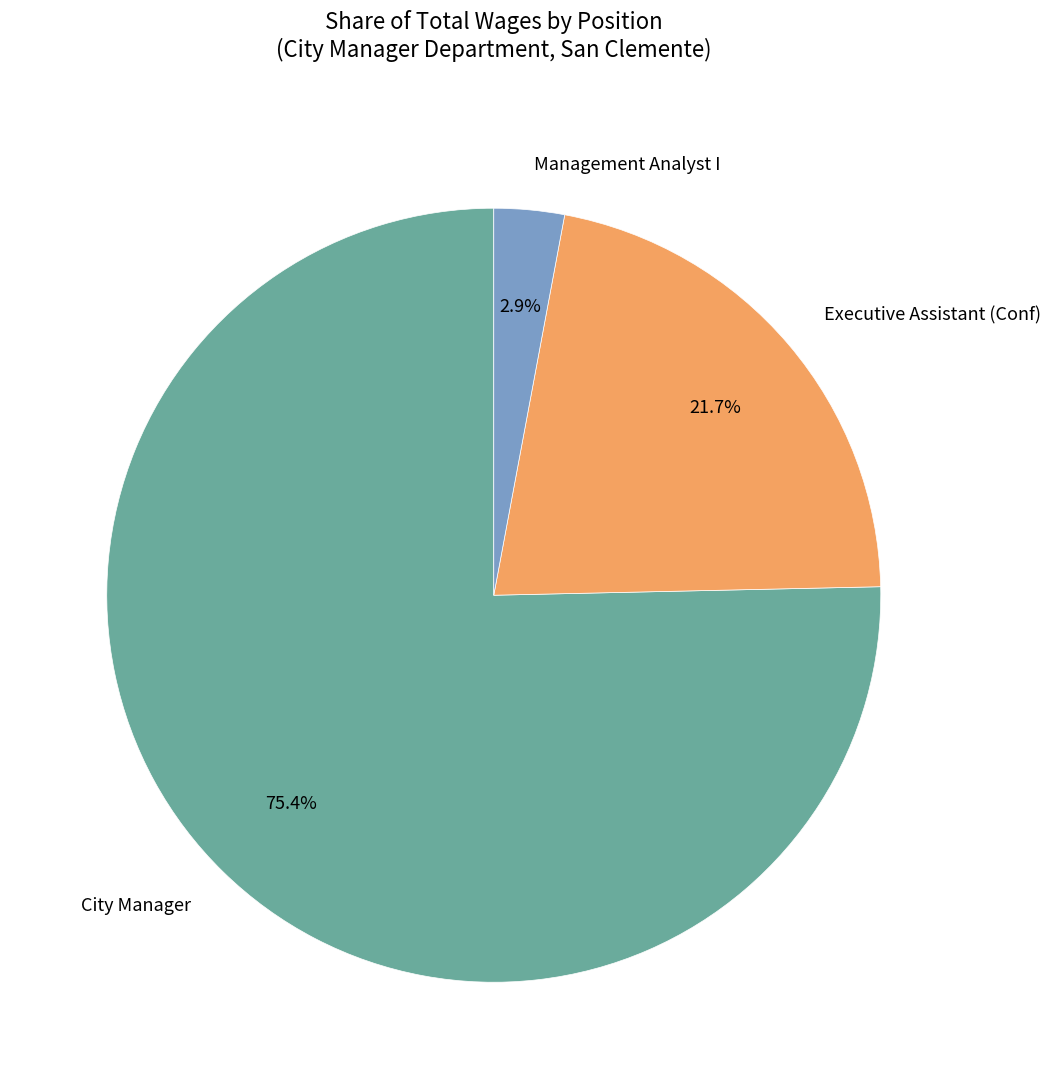

Count the number of slices in the pie.

3